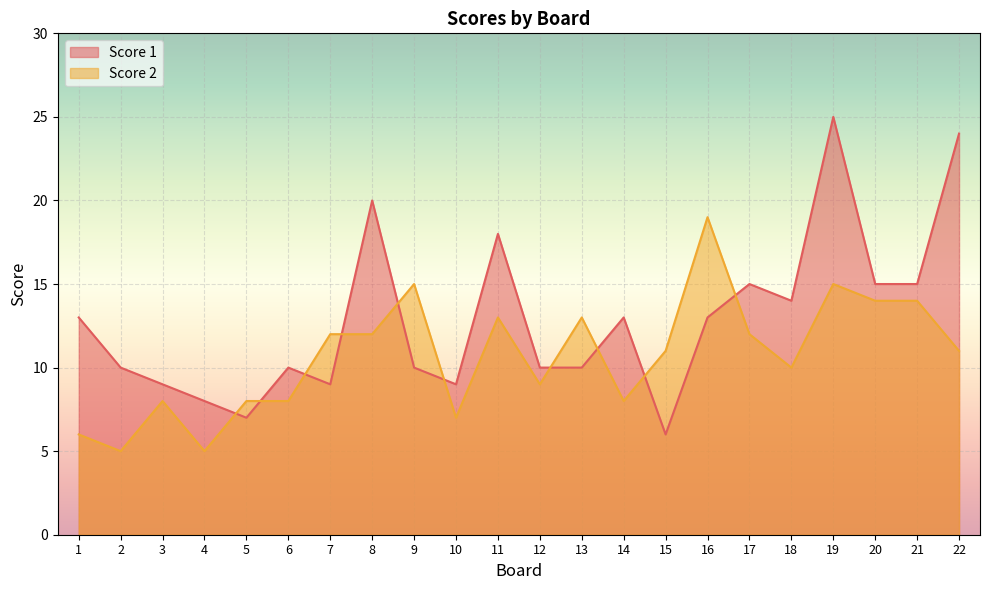

Which series has the largest total across all categories?

Score 1